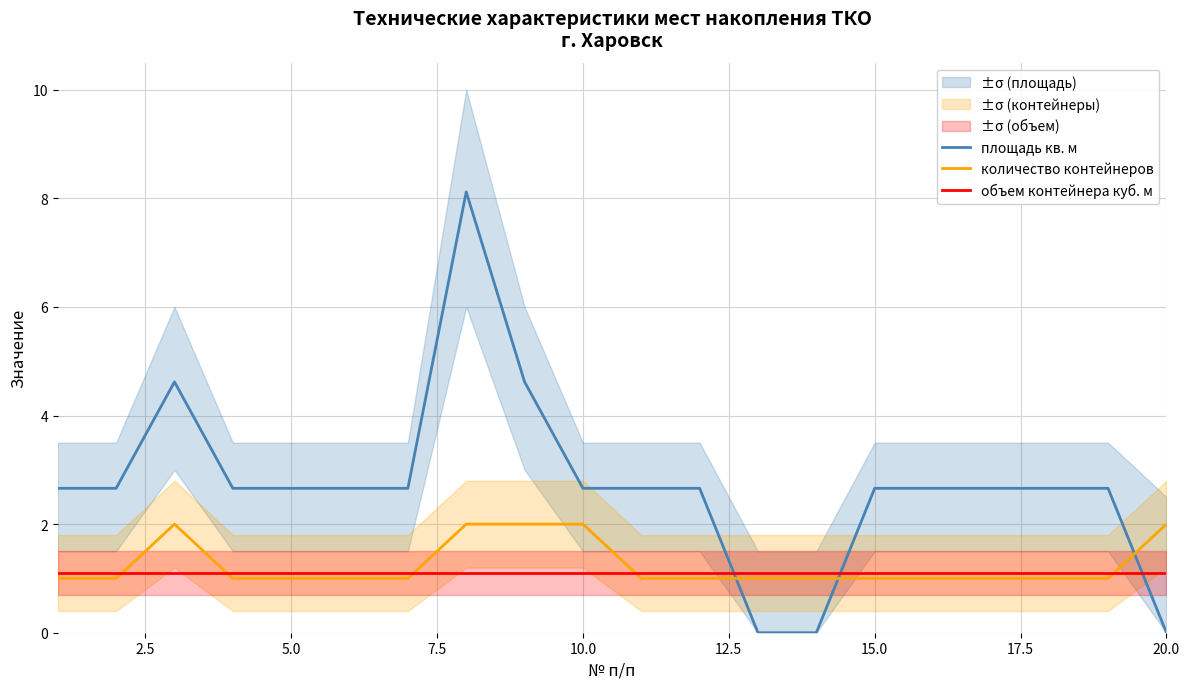

What is the lowest value of the объем контейнера куб. м series?

1.1